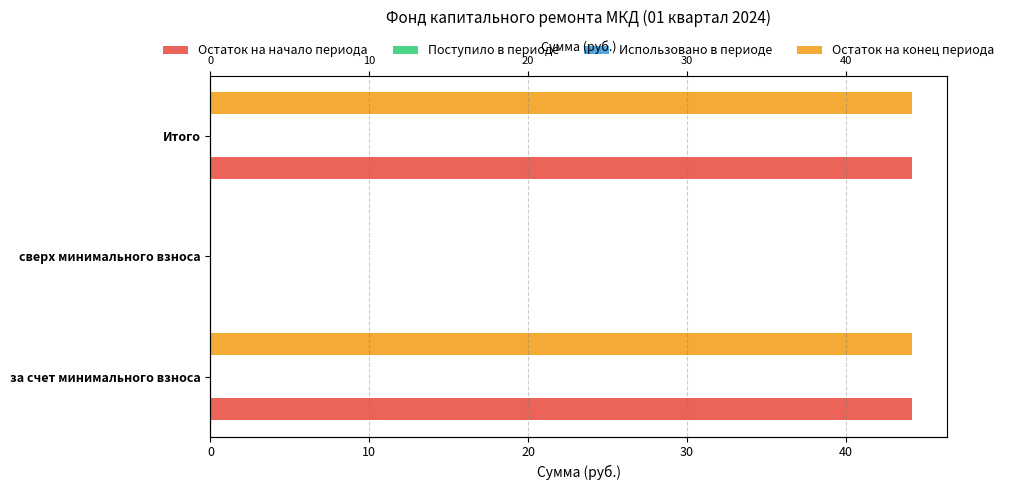

How many bars are there in each group?

4